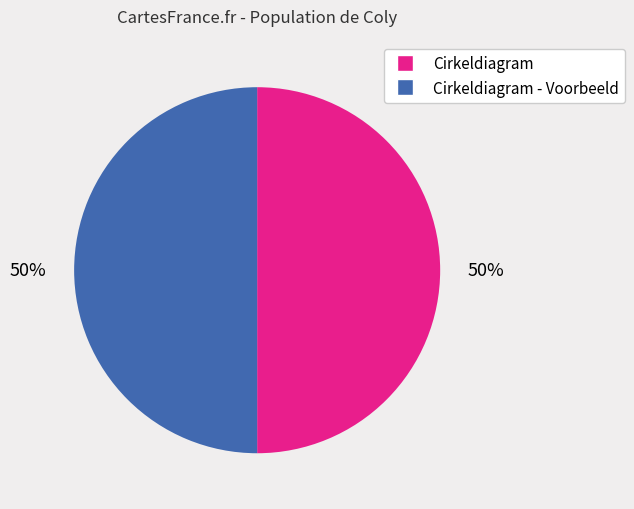

To the nearest percent, what is the average slice percentage?

50%